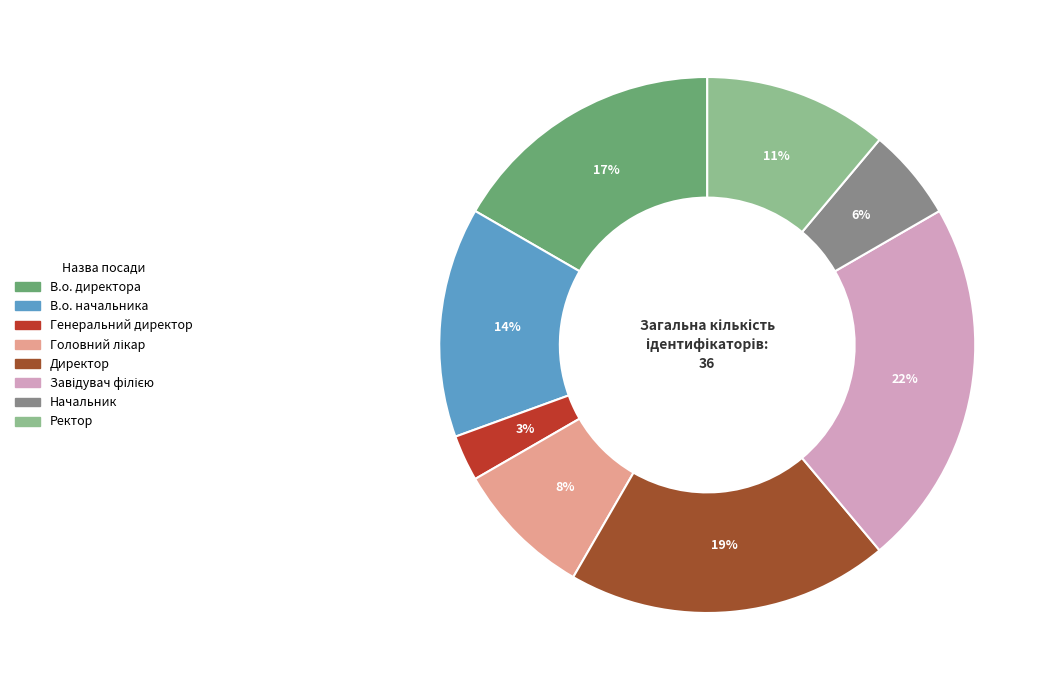

What is the ratio of the value at Генеральний директор to the value at В.о. директора?

0.2